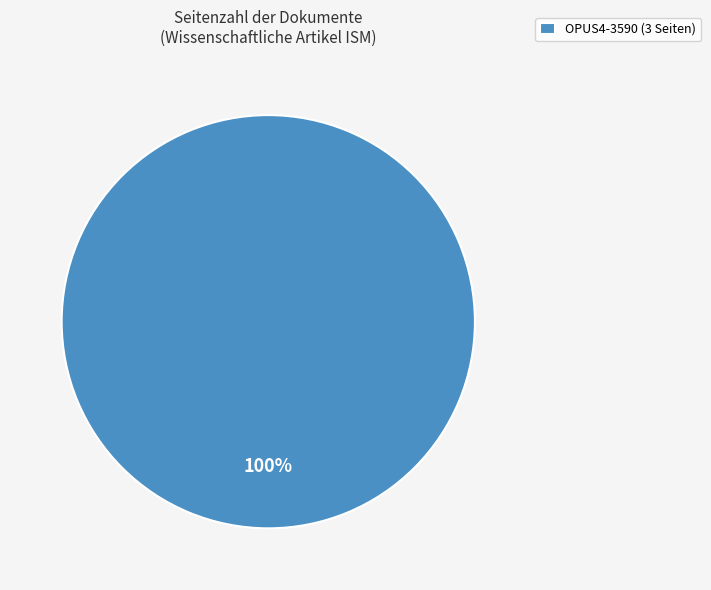

Rank the categories by value from lowest to highest.

OPUS4-3590 (3 Seiten)